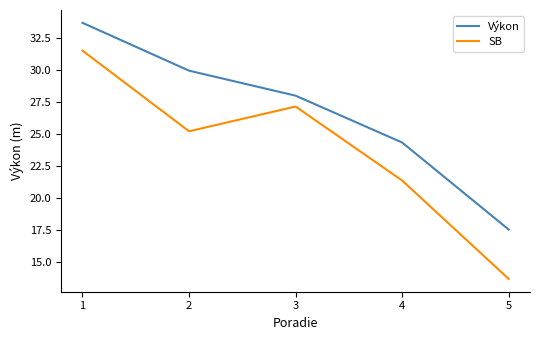

What is the difference between the maximum and minimum values in the SB series?

17.9